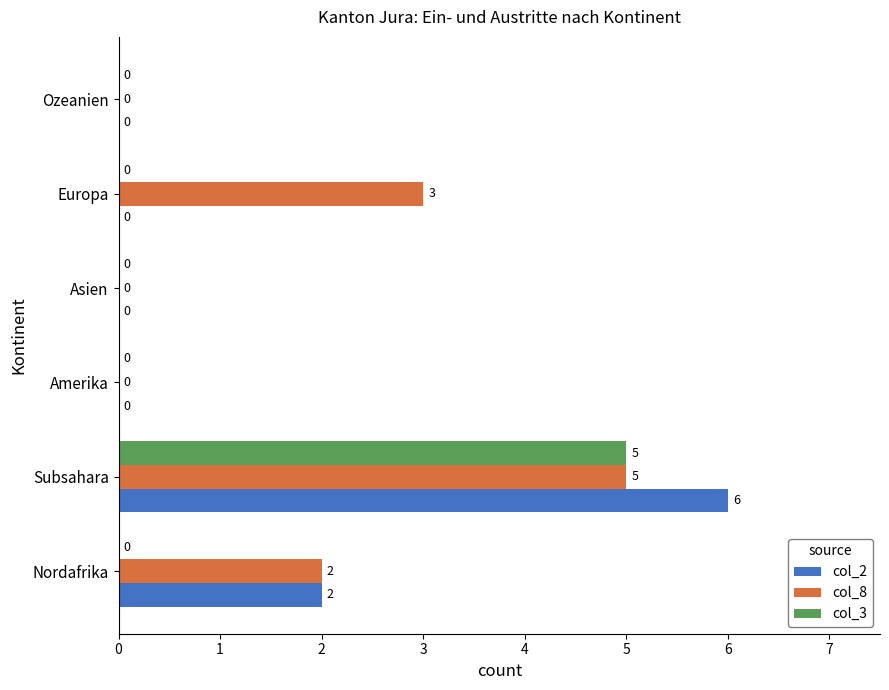

What is the sum of all col_8 values?

10